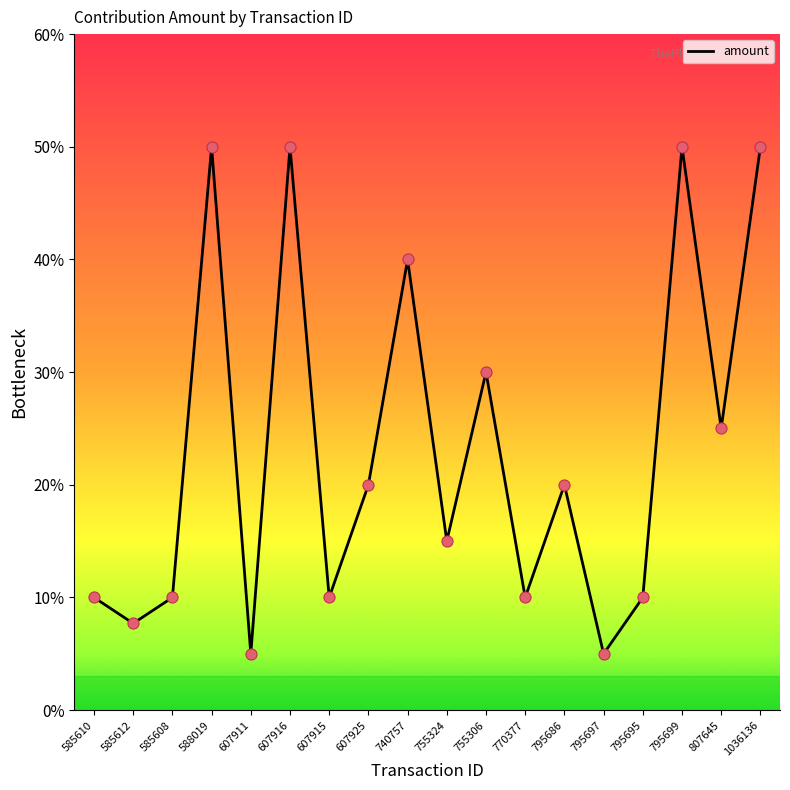

Which has a higher value, 755324 or 807645?

807645